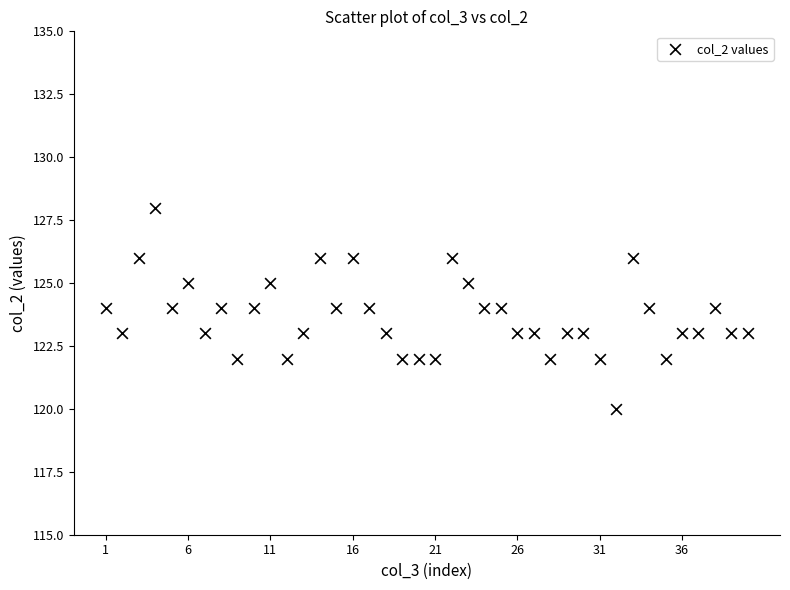

What is the range of X values (max minus min)?

39